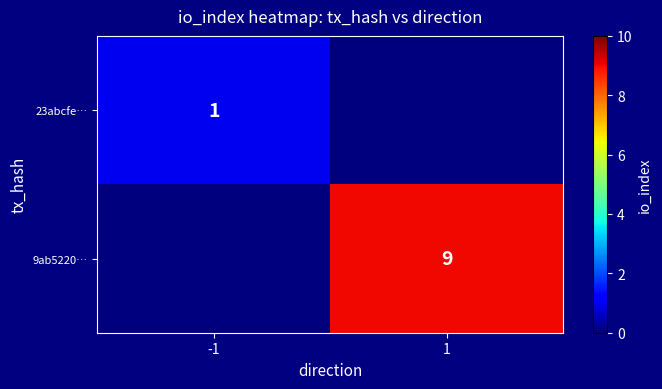

Is the value of 23abcfe… at -1 greater than the value of 9ab5220… at 1?

No